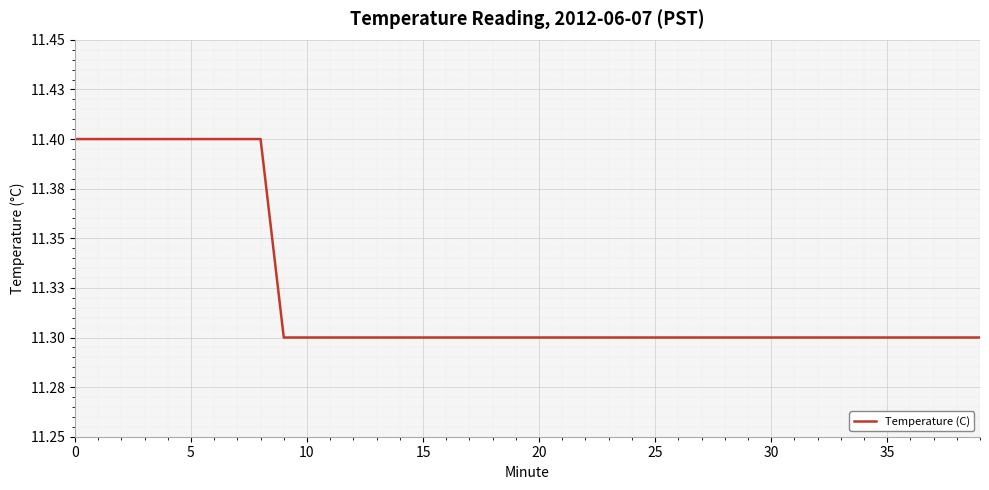

Count the values in the range 11 to 12.

40